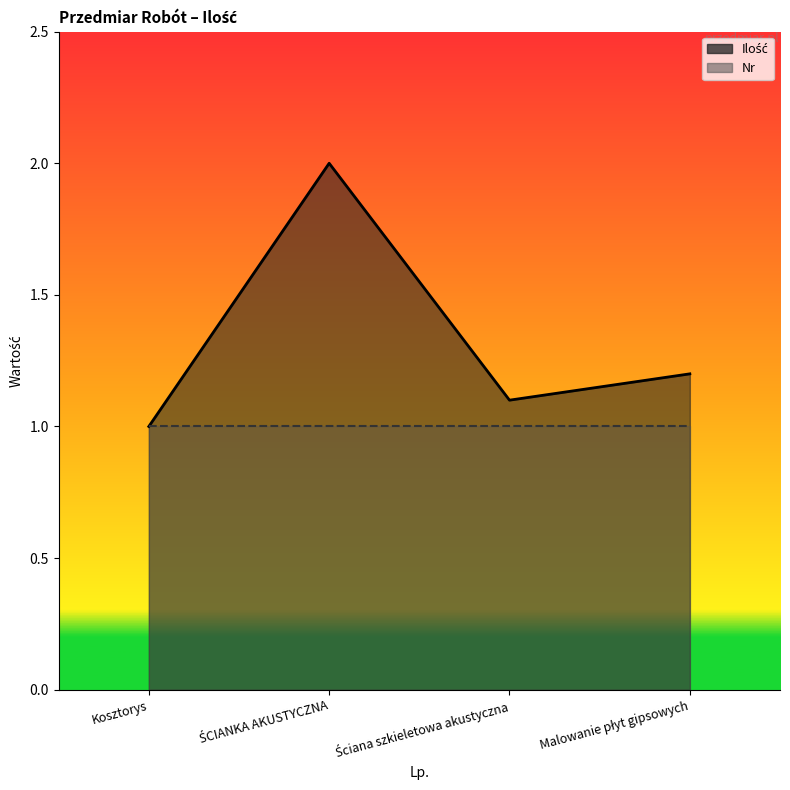

What is the sum of the values at Kosztorys and Ściana szkieletowa akustyczna?

2.1